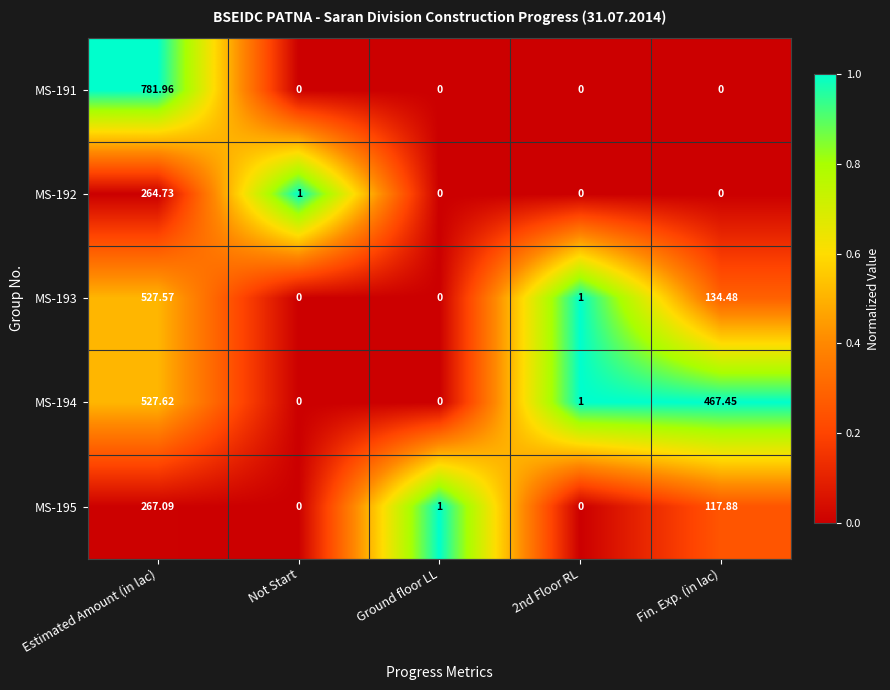

At which category is the sum across all series the highest?

Estimated Amount (in lac)